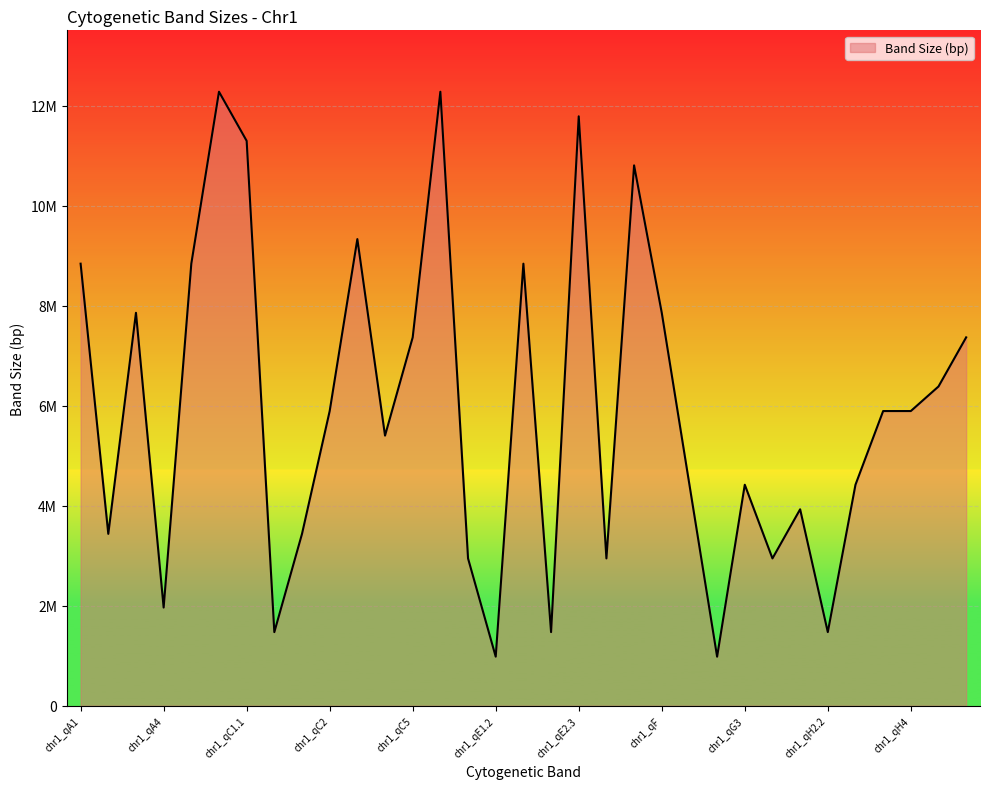

What is the value of the 19th point from the left?

11786742